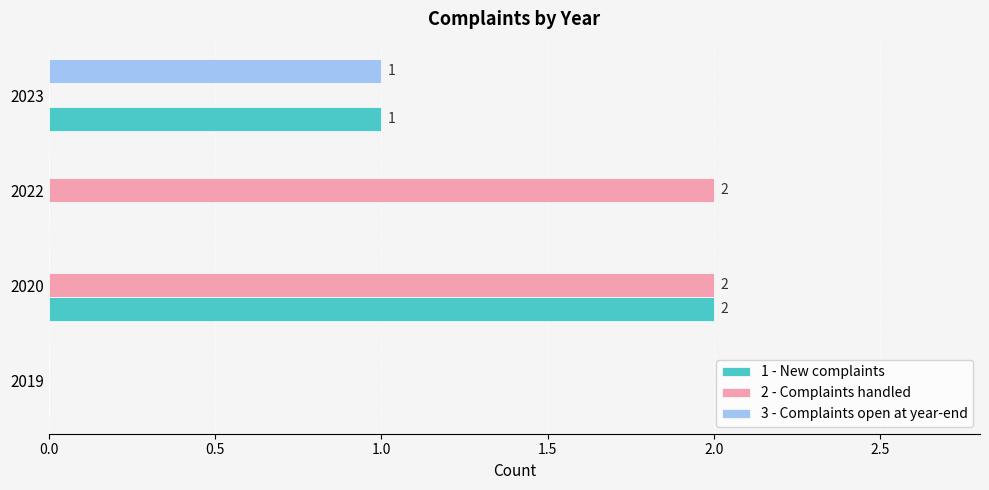

Which series has the largest total across all categories?

2 - Complaints handled